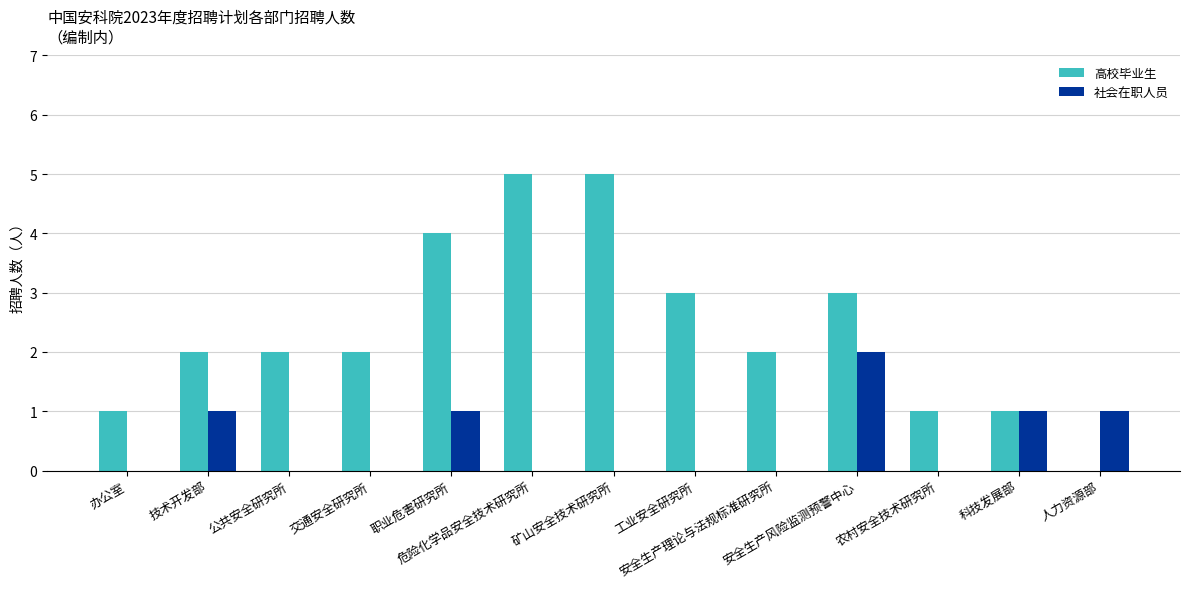

What is the sum of all 高校毕业生 values?

31